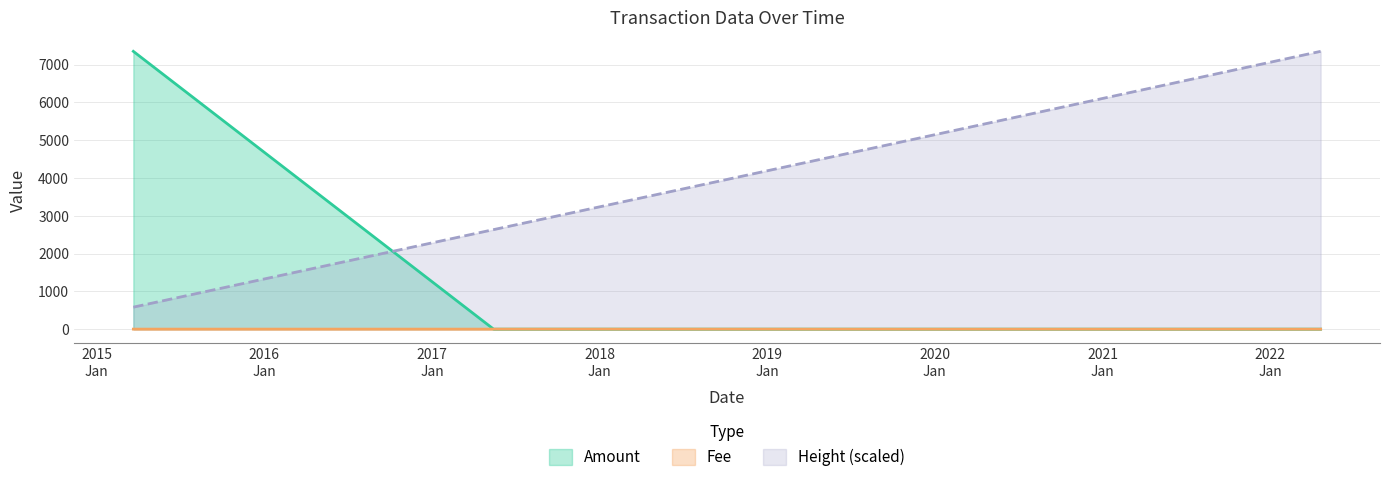

Which series has the largest total across all categories?

Height (scaled)